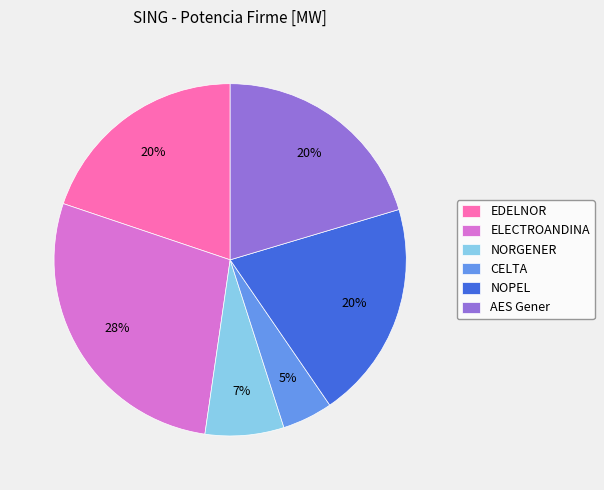

What is the largest slice in the pie chart?

ELECTROANDINA